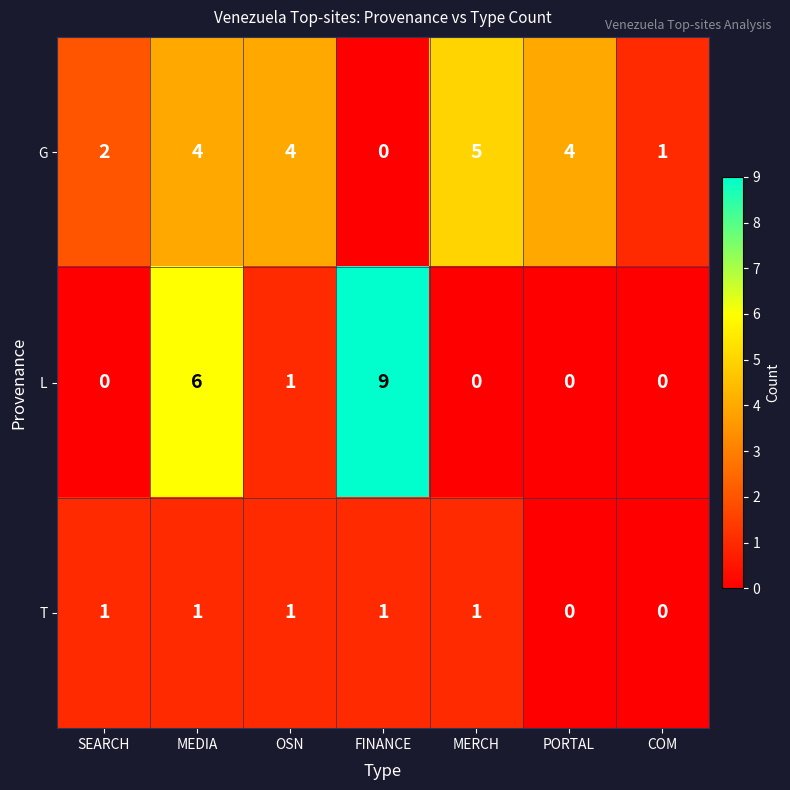

How many values in G are above zero?

6